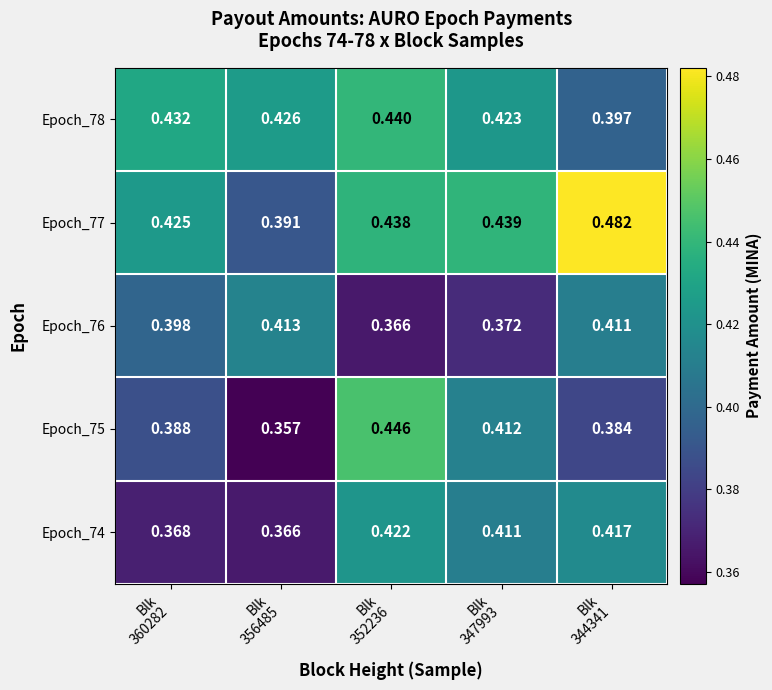

Count the number of categories in the chart.

5